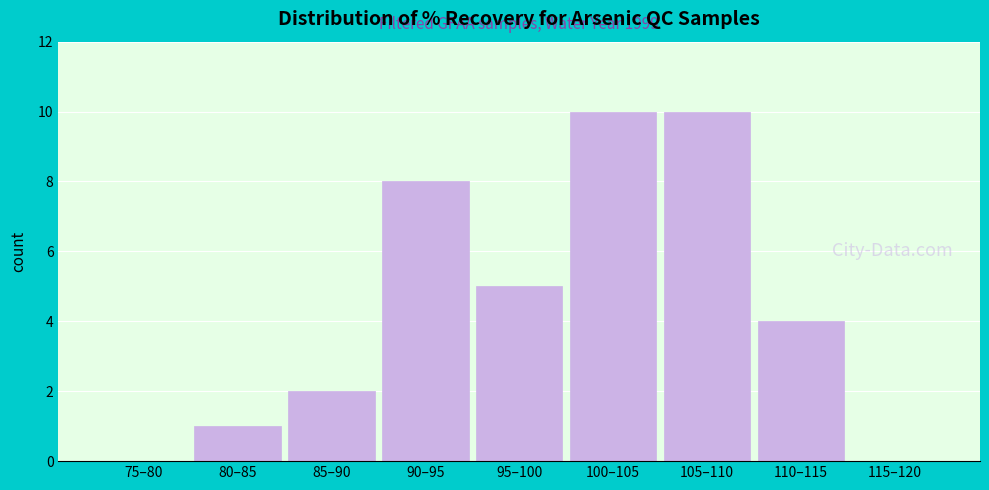

Reading left to right, list all the values displayed in this chart.

75–80=0	80–85=1	85–90=2	90–95=8	95–100=5	100–105=10	105–110=10	110–115=4	115–120=0